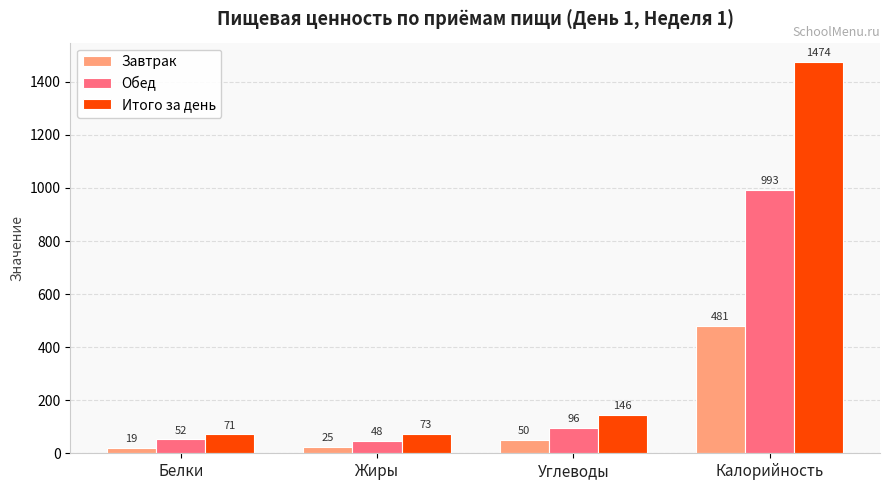

Read the Обед value at Жиры, to the nearest 50.

50